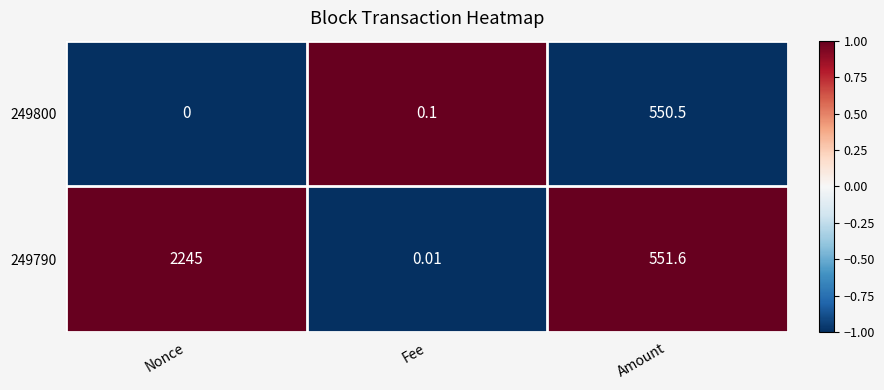

List the labels in order of 249800 value, smallest first.

Nonce, Fee, Amount